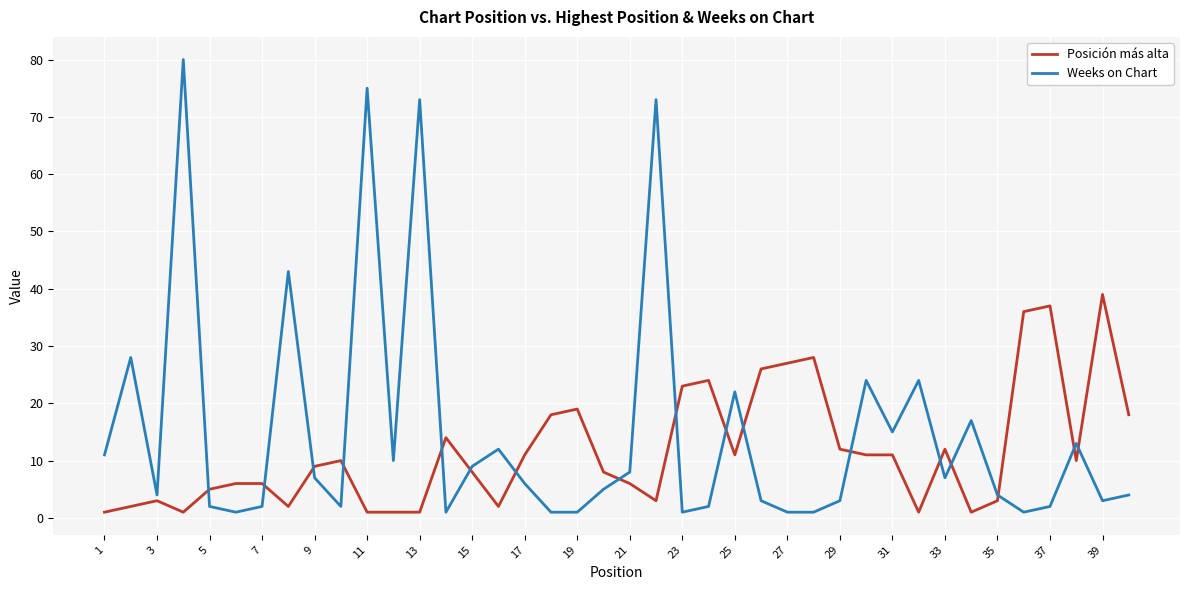

True or false: Weeks on Chart and Posición más alta cross at least once.

True